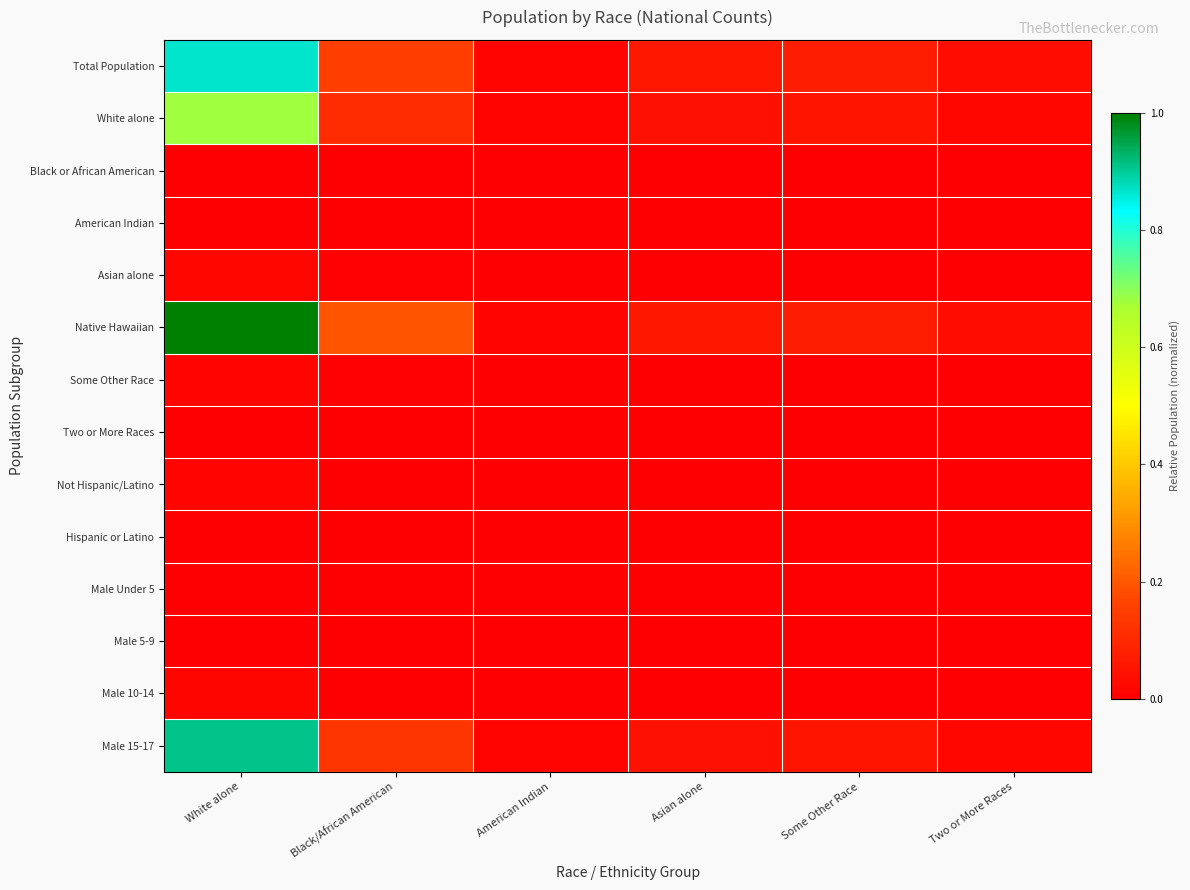

Reading left to right, extract all data points from this chart.

Total Population: White alone=0.9	Black/African American=0.2	American Indian=0.0	Asian alone=0.1	Some Other Race=0.1	Two or More Races=0.0
White alone: White alone=0.7	Black/African American=0.1	American Indian=0.0	Asian alone=0.0	Some Other Race=0.0	Two or More Races=0.0
Black or African American: White alone=0.0	Black/African American=0.0	American Indian=0.0	Asian alone=0.0	Some Other Race=0.0	Two or More Races=0.0
American Indian: White alone=0.0	Black/African American=0.0	American Indian=0.0	Asian alone=0.0	Some Other Race=0.0	Two or More Races=0.0
Asian alone: White alone=0.0	Black/African American=0.0	American Indian=0.0	Asian alone=0.0	Some Other Race=0.0	Two or More Races=0.0
Native Hawaiian: White alone=1.0	Black/African American=0.2	American Indian=0.0	Asian alone=0.1	Some Other Race=0.1	Two or More Races=0.0
Some Other Race: White alone=0.0	Black/African American=0.0	American Indian=0.0	Asian alone=0.0	Some Other Race=0.0	Two or More Races=0.0
Two or More Races: White alone=0.0	Black/African American=0.0	American Indian=0.0	Asian alone=0.0	Some Other Race=0.0	Two or More Races=0.0
Not Hispanic/Latino: White alone=0.0	Black/African American=0.0	American Indian=0.0	Asian alone=0.0	Some Other Race=0.0	Two or More Races=0.0
Hispanic or Latino: White alone=0.0	Black/African American=0.0	American Indian=0.0	Asian alone=0.0	Some Other Race=0.0	Two or More Races=0.0
Male Under 5: White alone=0.0	Black/African American=0.0	American Indian=0.0	Asian alone=0.0	Some Other Race=0.0	Two or More Races=0.0
Male 5-9: White alone=0.0	Black/African American=0.0	American Indian=0.0	Asian alone=0.0	Some Other Race=0.0	Two or More Races=0.0
Male 10-14: White alone=0.0	Black/African American=0.0	American Indian=0.0	Asian alone=0.0	Some Other Race=0.0	Two or More Races=0.0
Male 15-17: White alone=0.9	Black/African American=0.1	American Indian=0.0	Asian alone=0.0	Some Other Race=0.0	Two or More Races=0.0